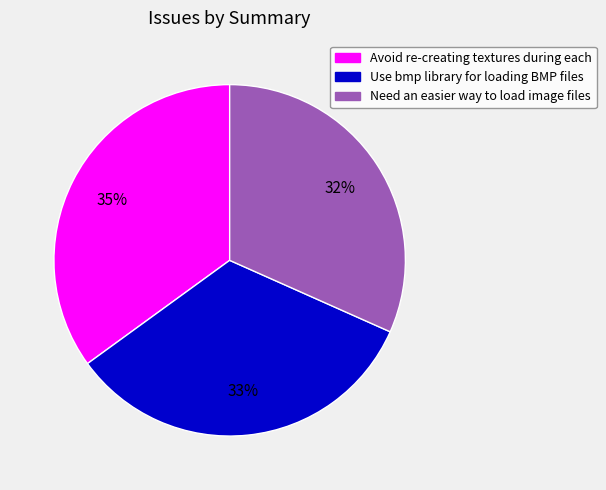

To the nearest percent, what portion does Use bmp library for loading BMP files represent?

33%